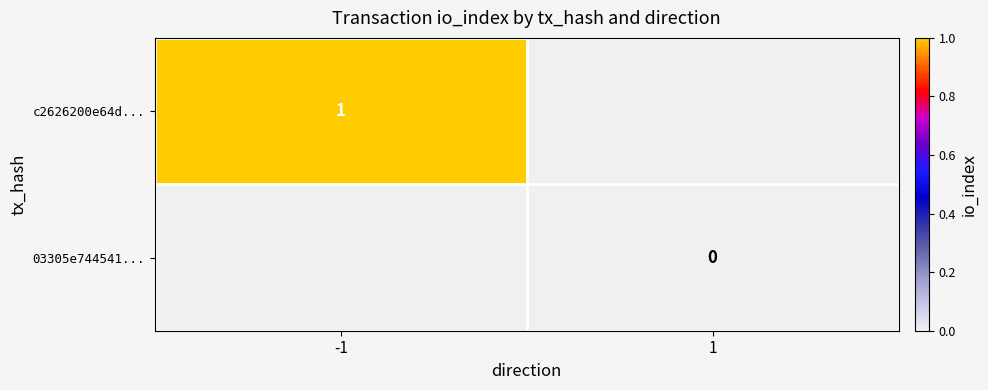

True or false: c2626200e64d... has a value of 2 at -1.

False